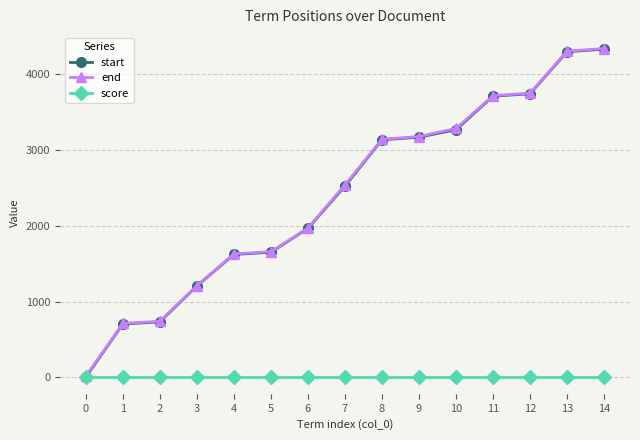

Reading left to right, what are all the values shown in this chart?

start: 3	704	733	1205	1622	1651	1966	2523	3134	3169	3267	3709	3742	4296	4330
end: 16	712	741	1210	1630	1659	1971	2540	3142	3177	3284	3717	3750	4304	4338
score: 1	1	1	1	1	1	1	1	1	1	1	1	1	1	1